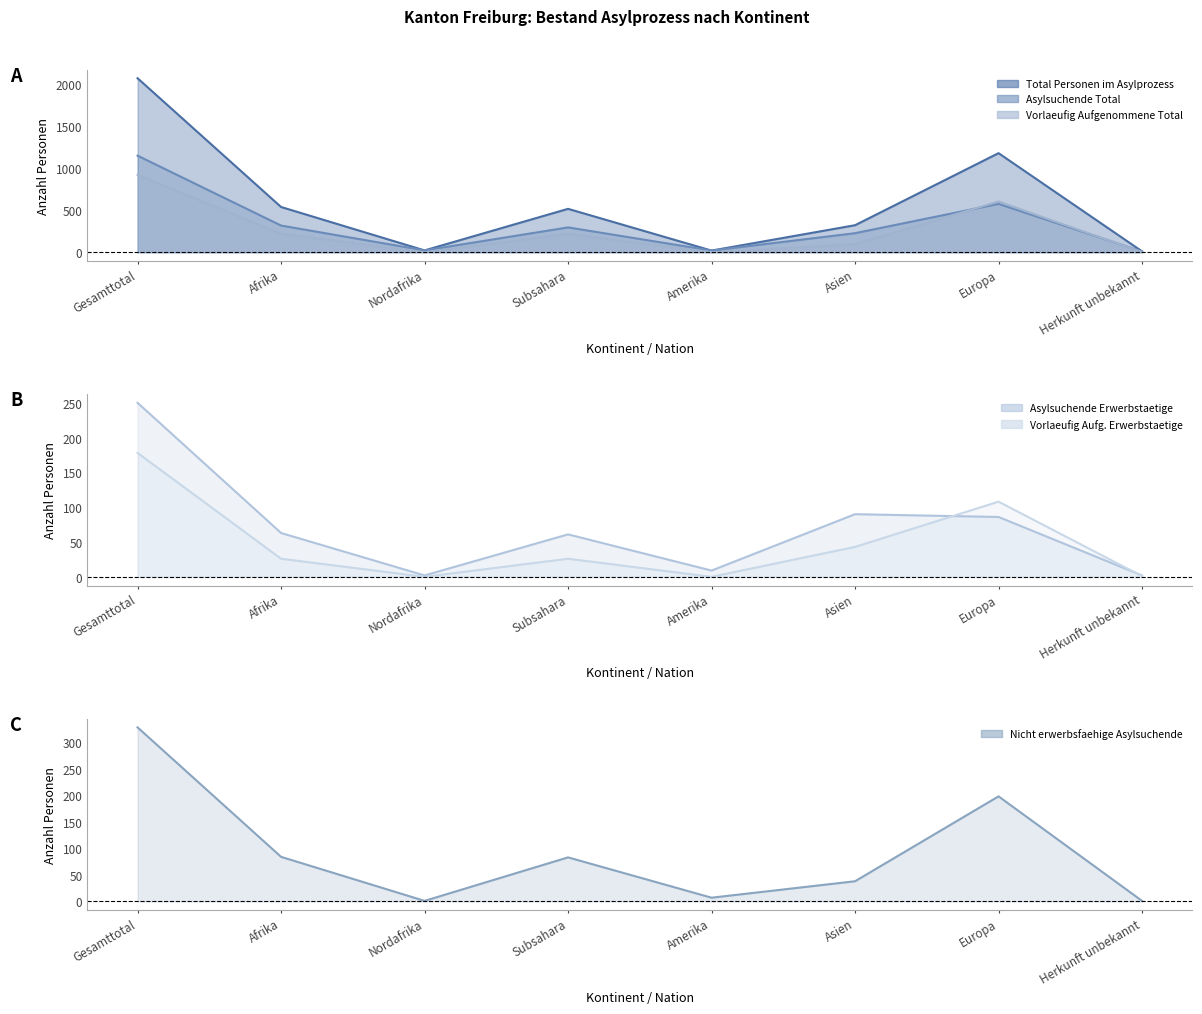

At Afrika, list the series in order from largest to smallest.

Total Personen im Asylprozess, Asylsuchende Total, Vorlaeufig Aufgenommene Total, Nicht erwerbsfaehige Asylsuchende, Asylsuchende Erwerbstaetige, Vorlaeufig Aufg. Erwerbstaetige